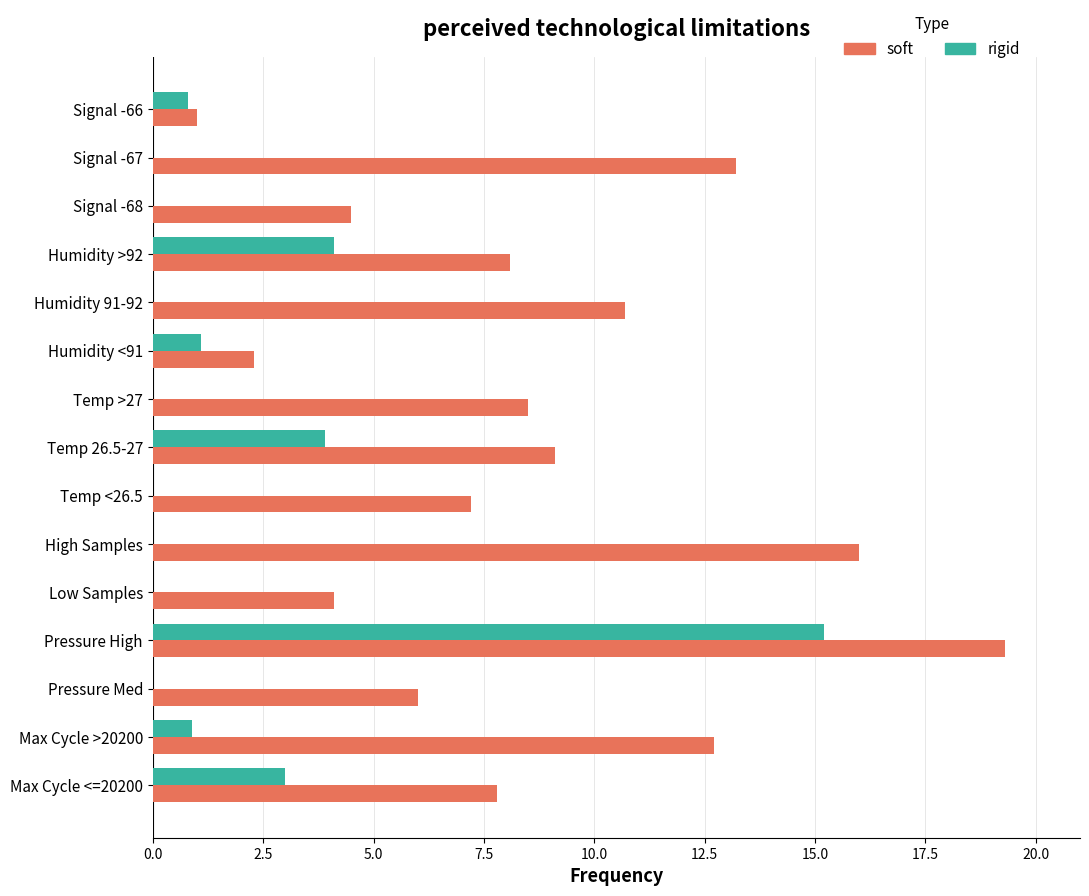

What is the sum of all soft values?

130.5